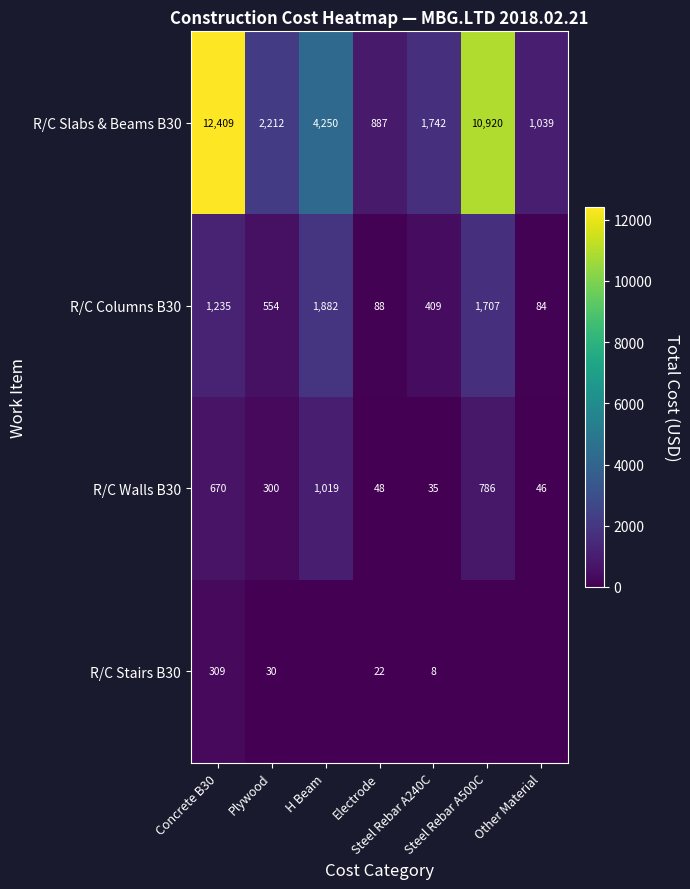

At how many categories does at least one series exceed 7591?

2